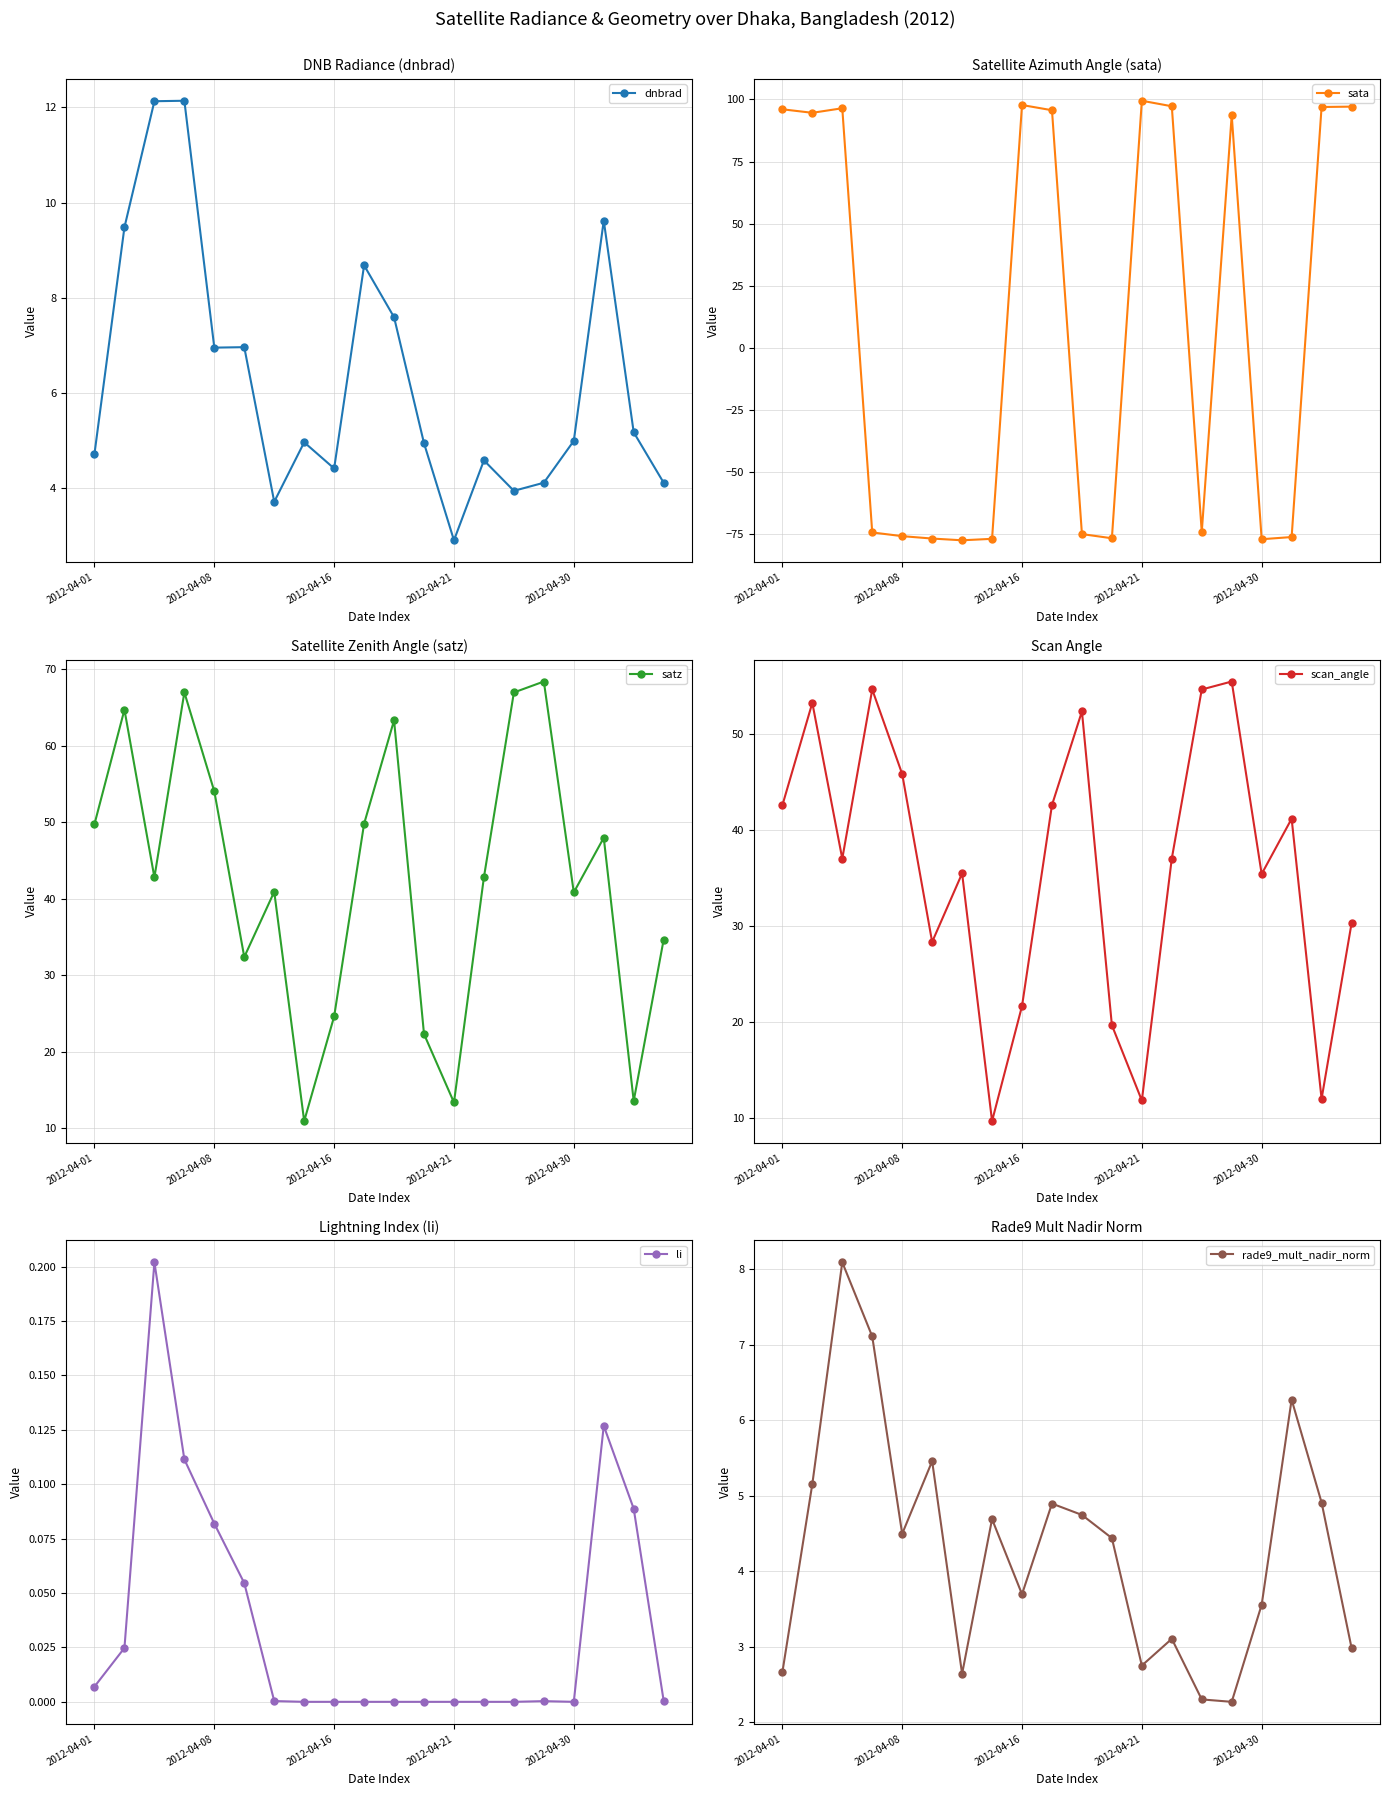

True or false: li and satz cross at least once.

False